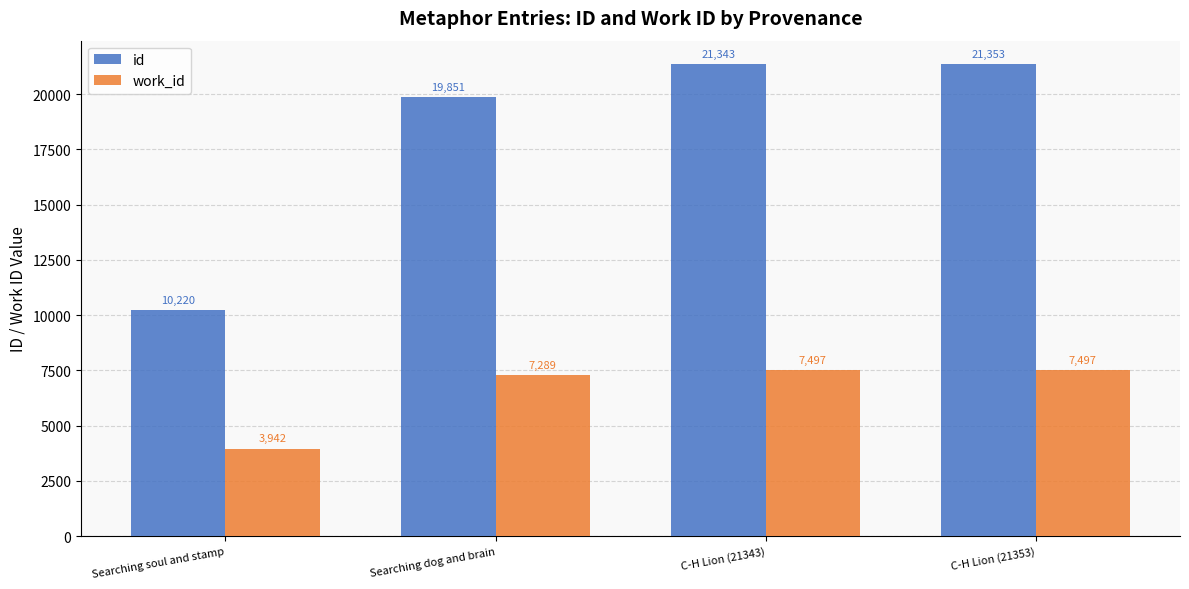

What are all the series names shown in the legend?

id, work_id